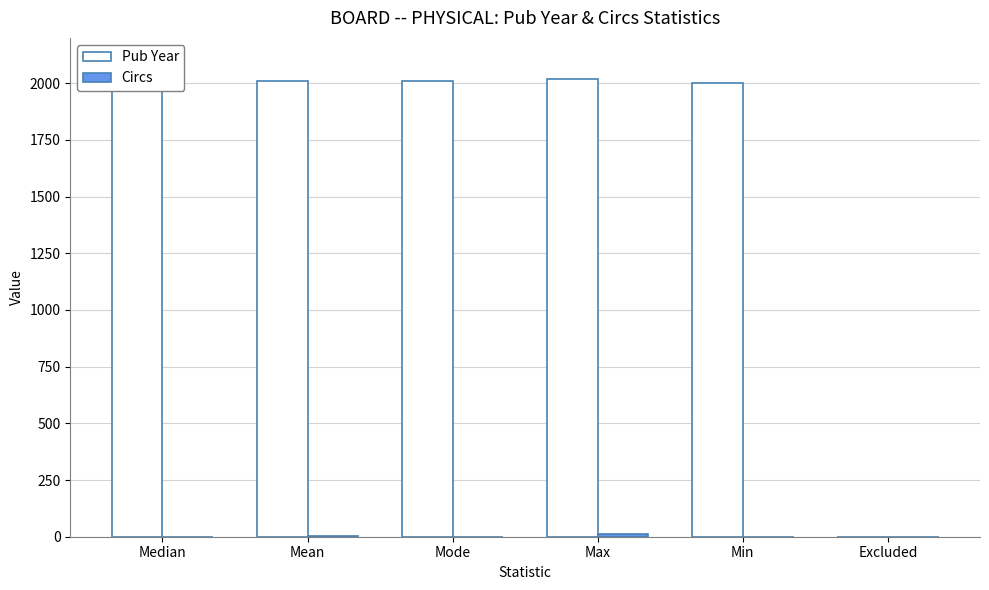

Between Median and Excluded, which series saw the biggest shift?

Pub Year